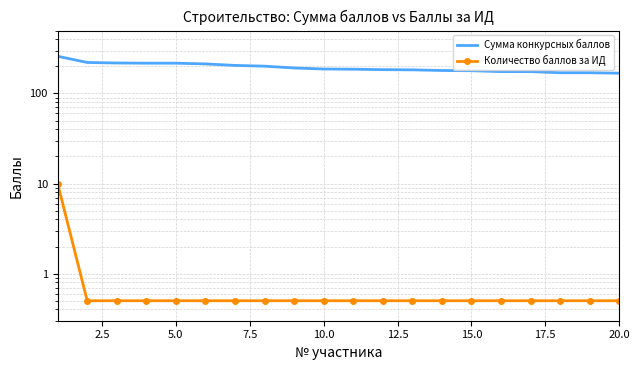

How many lines are shown in the chart?

2